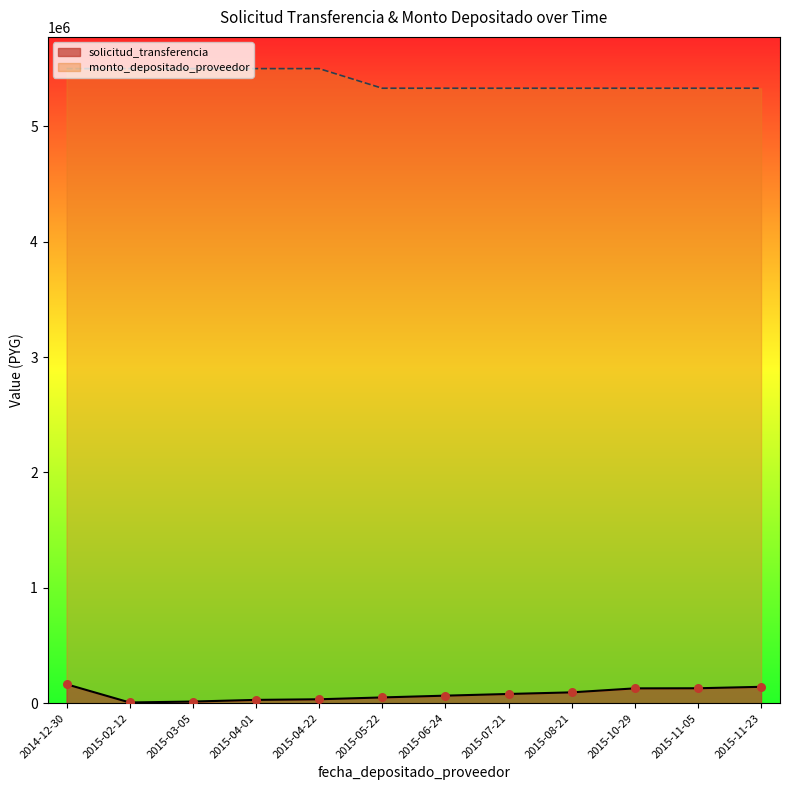

Which series has the largest Y range (max minus min)?

monto_depositado_proveedor